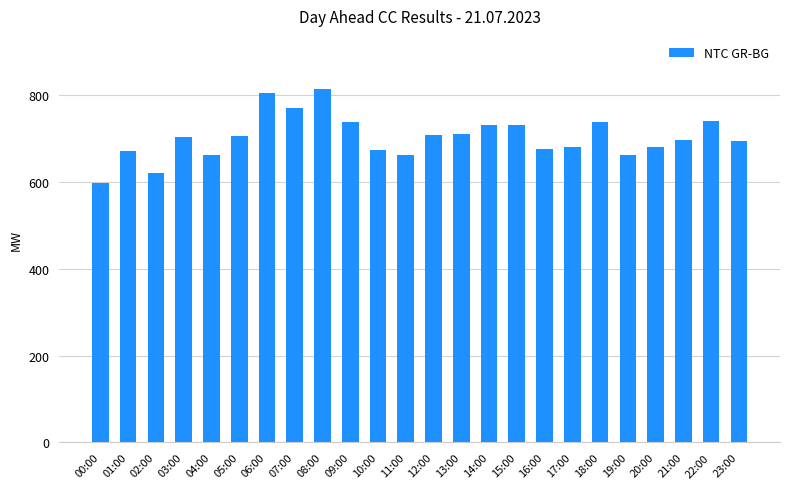

What is the minimum value shown in the chart?

597